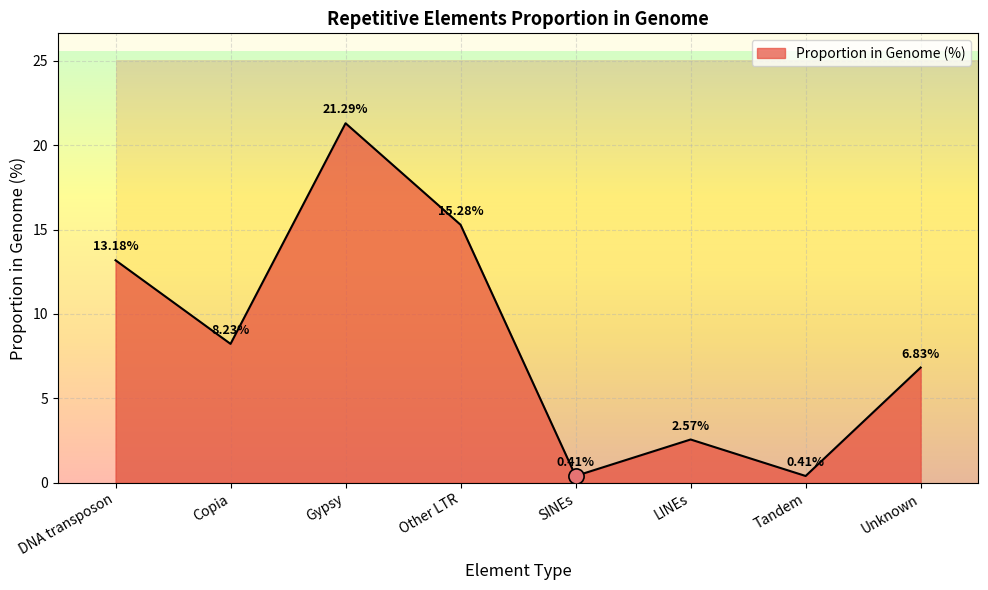

What is the change in value from Gypsy to LINEs?

-18.7